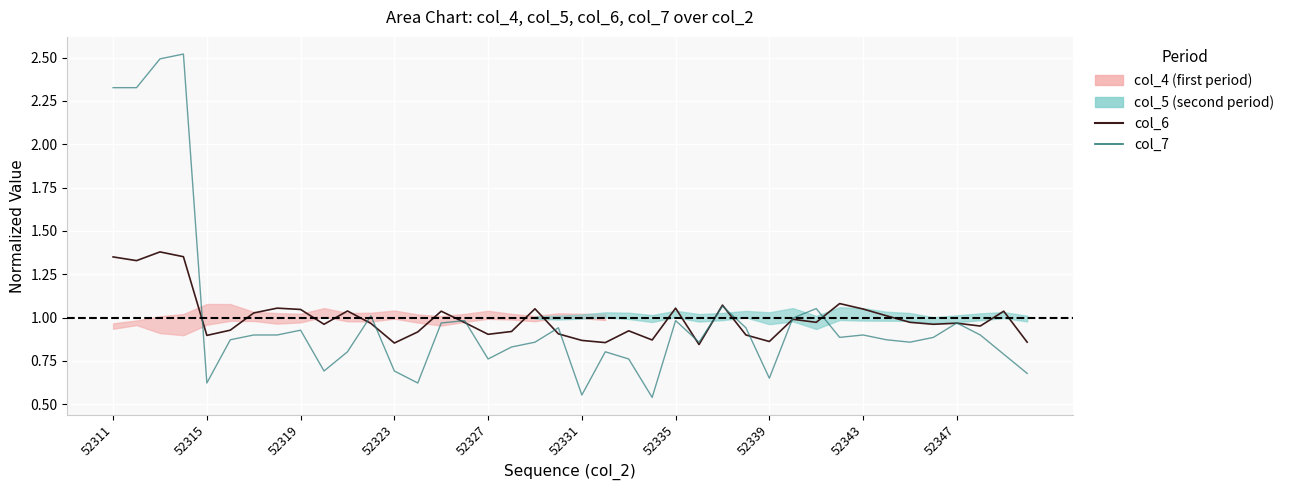

Which series has the largest total across all categories?

col_6